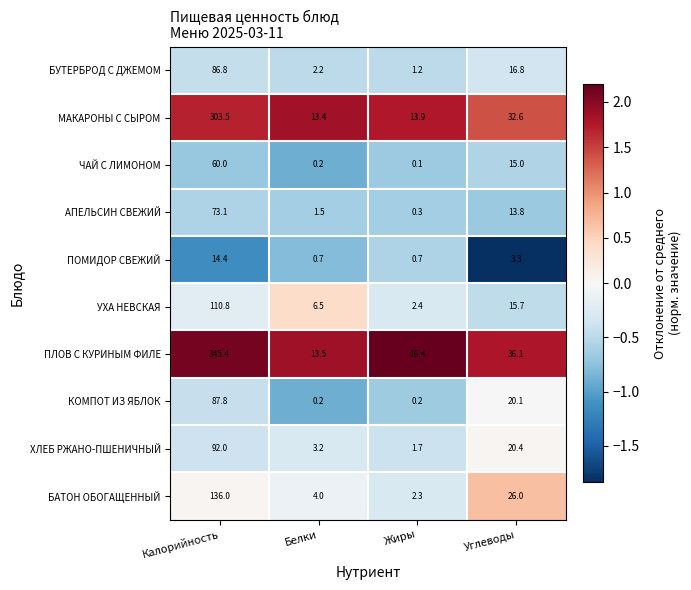

Which series has the largest range (max minus min)?

ПЛОВ С КУРИНЫМ ФИЛЕ